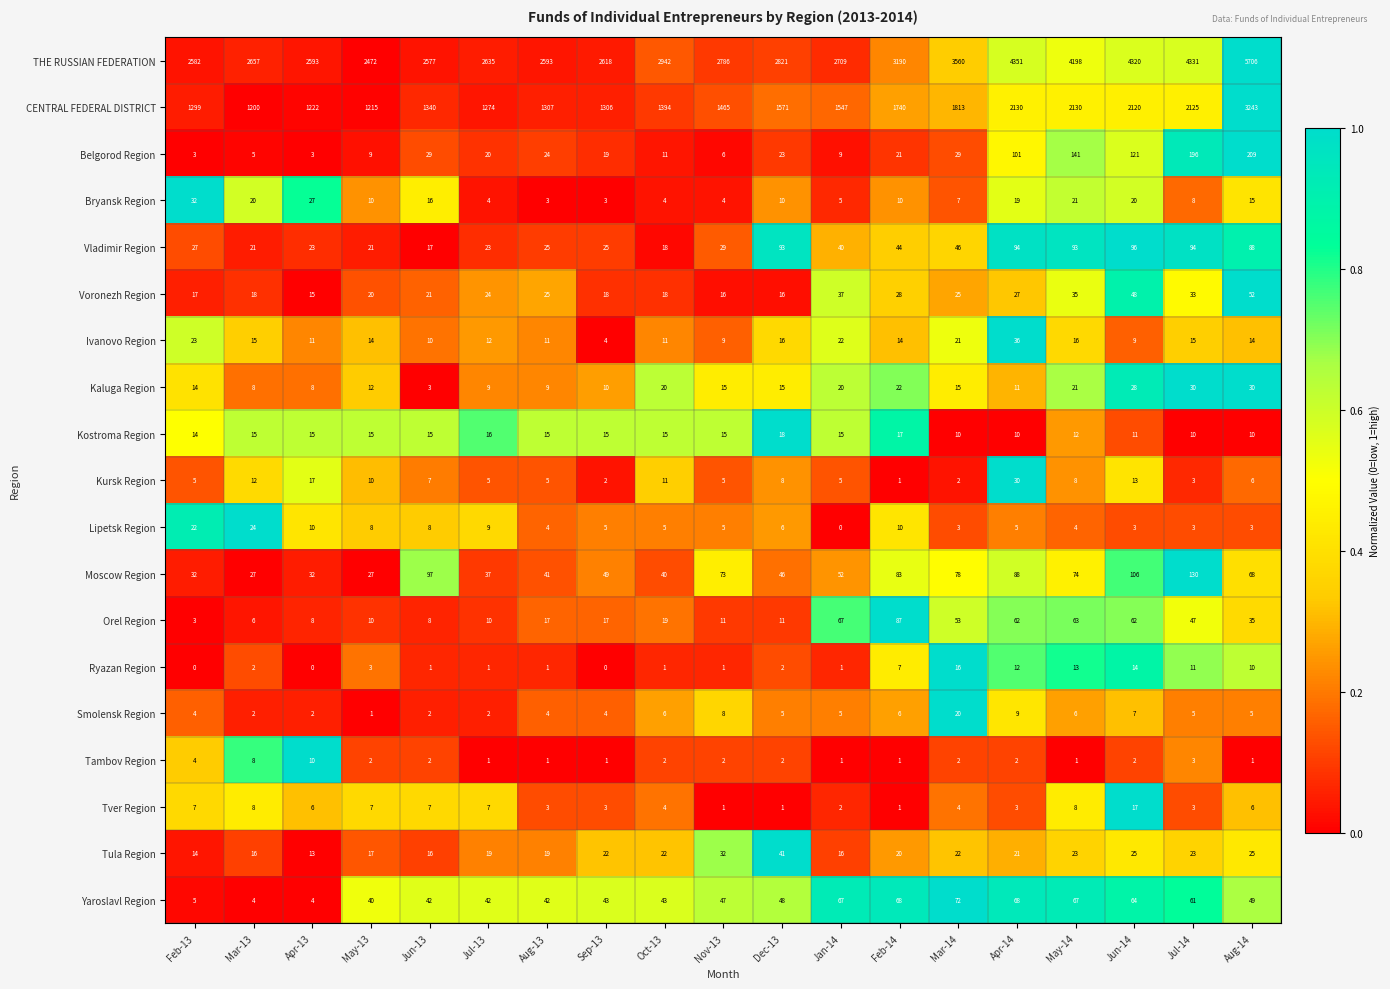

Is it true that Yaroslavl Region equals 9 at May-13?

False